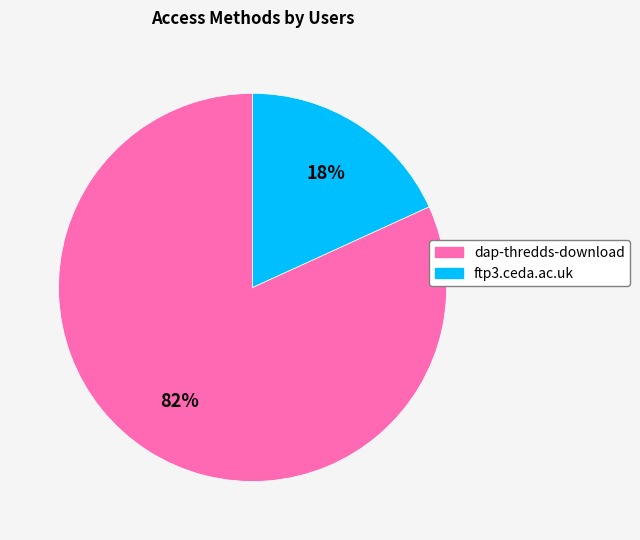

To the nearest percent, what is the combined percentage of dap-thredds-download and ftp3.ceda.ac.uk?

100%